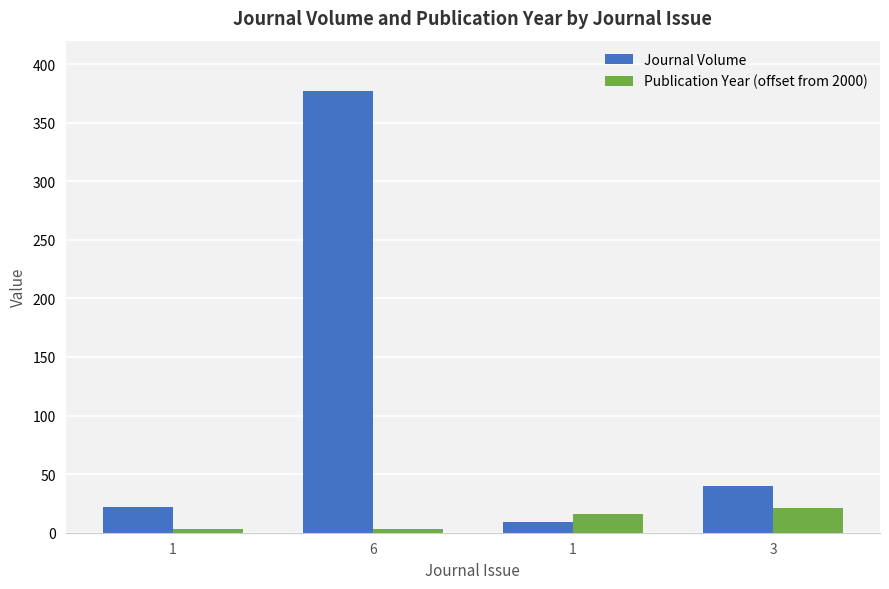

At how many categories does at least one series exceed 212?

1